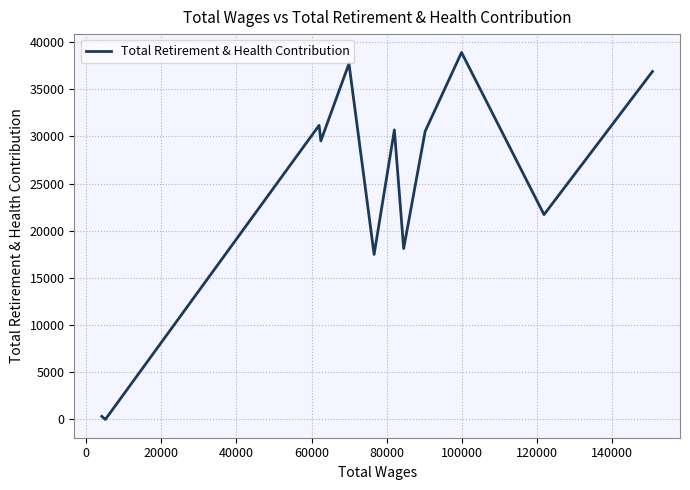

What is the greatest value displayed?

38900